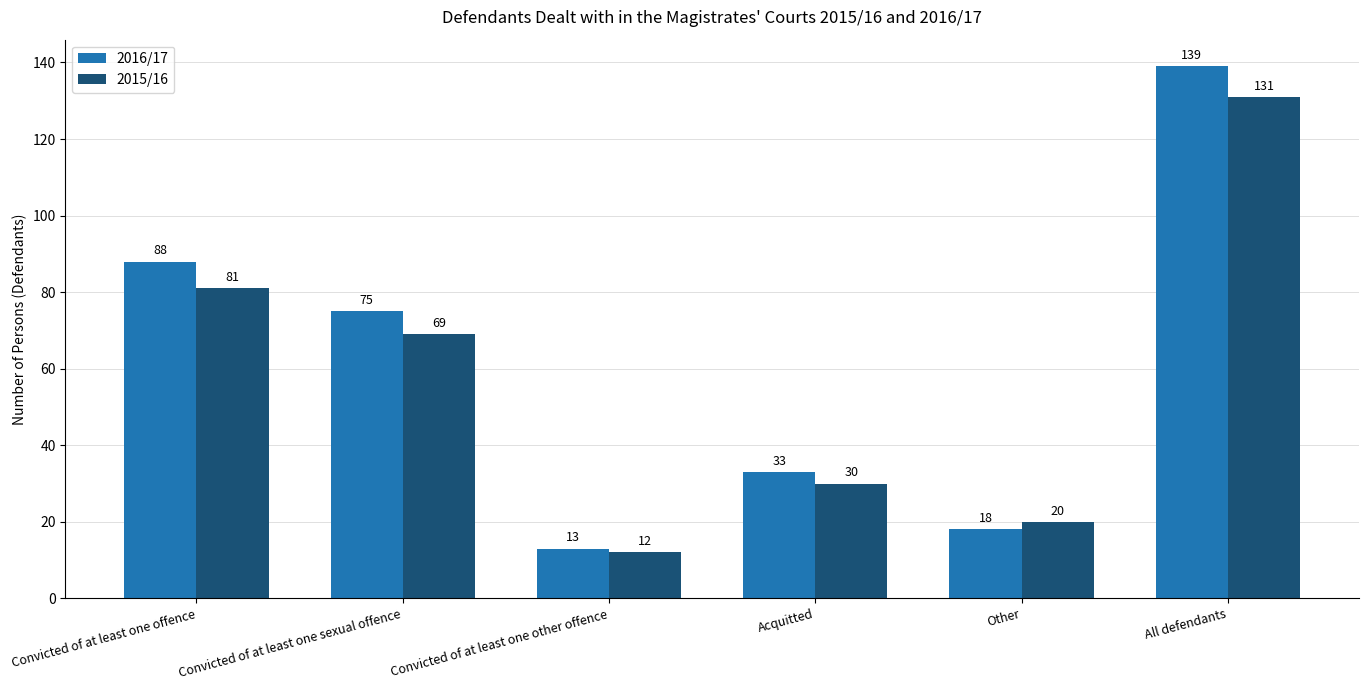

How many bars are there in total?

12